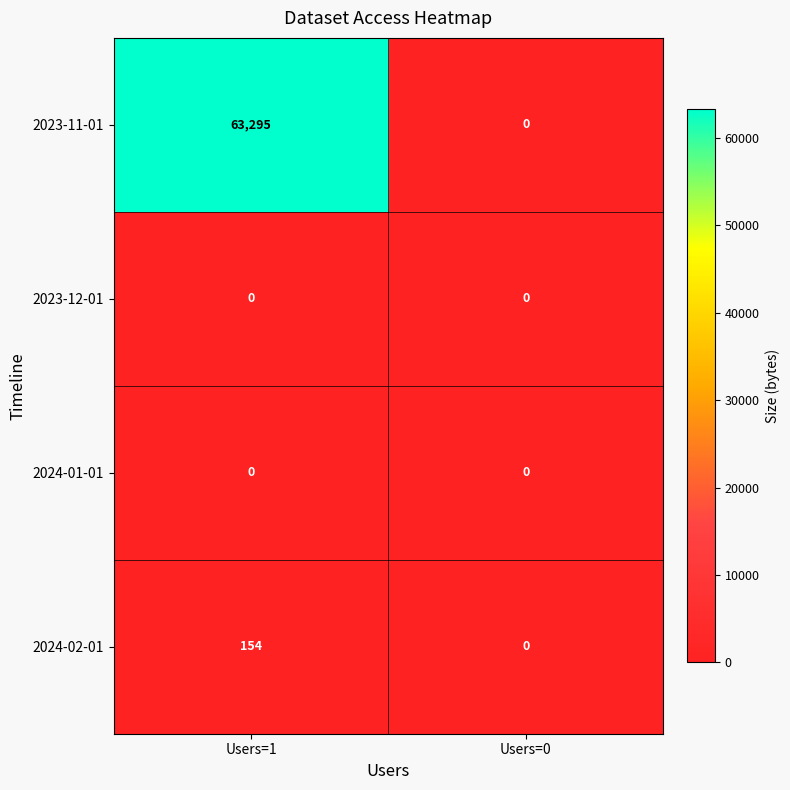

Which series has the largest total across all categories?

2023-11-01